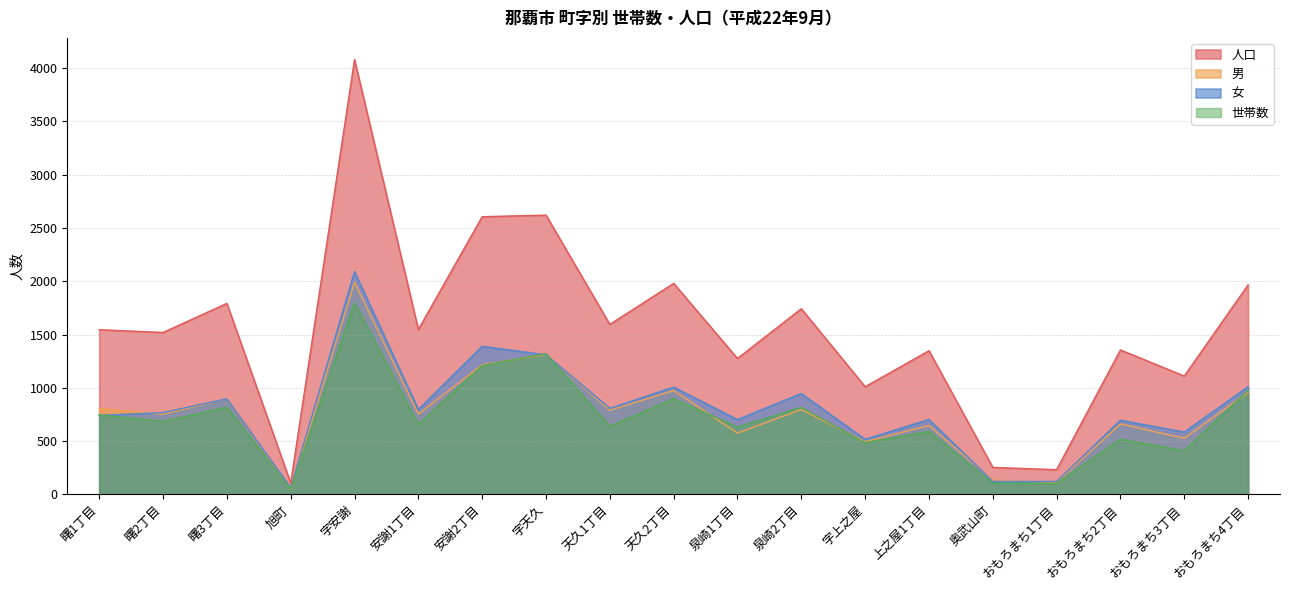

How many lines are shown in the chart?

4